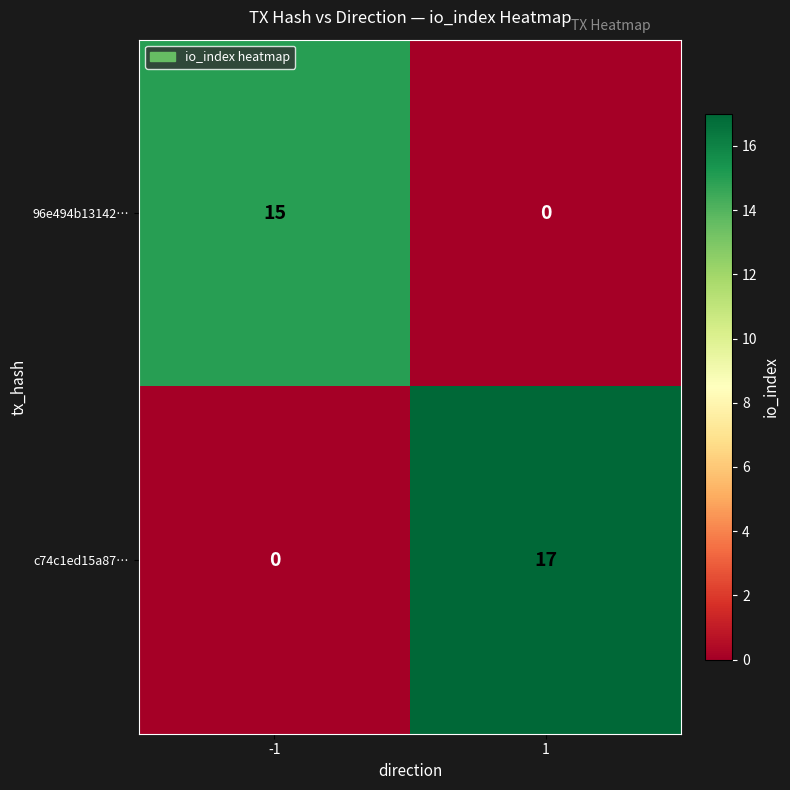

Reading left to right, transcribe all the data shown in this chart.

96e494b13142…: -1=15	1=0
c74c1ed15a87…: -1=0	1=17